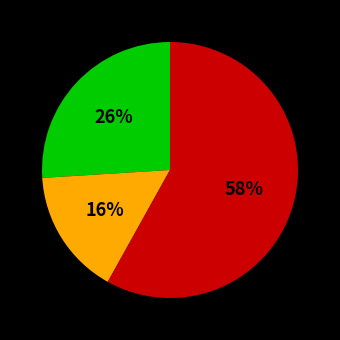

Does any single category account for the majority?

Yes